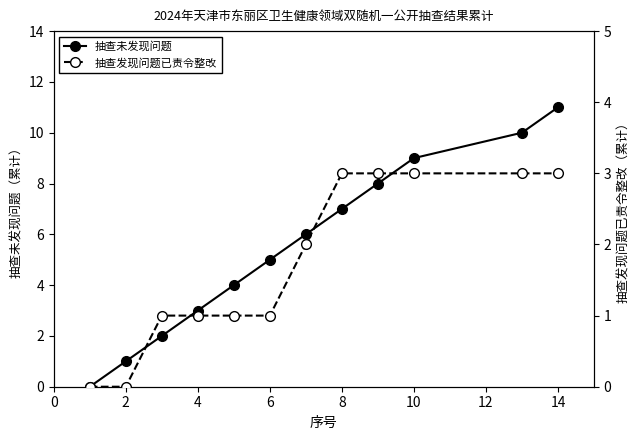

Is this an area chart (filled region under the line)?

No